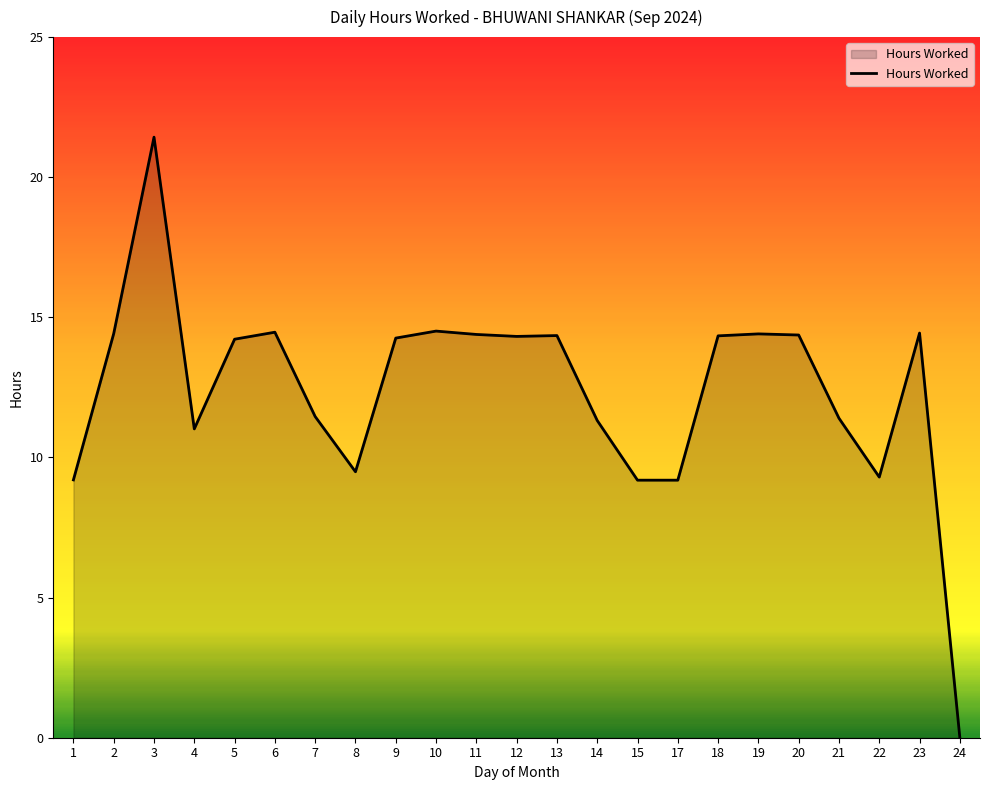

At which category does the data reach its first local peak?

3